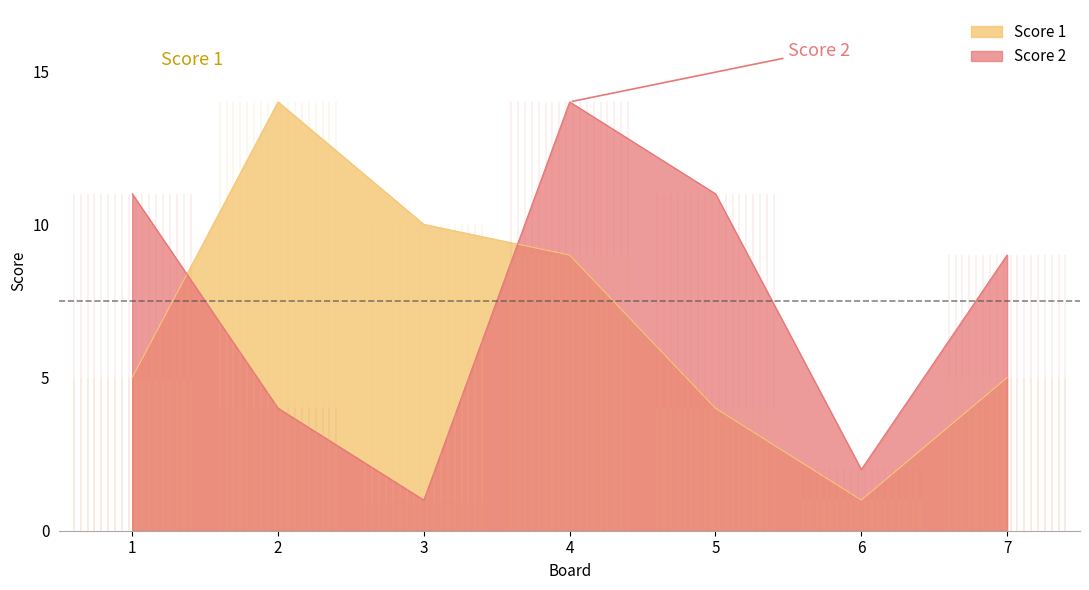

True or false: Score 2 has more than 1 interior local peaks.

False